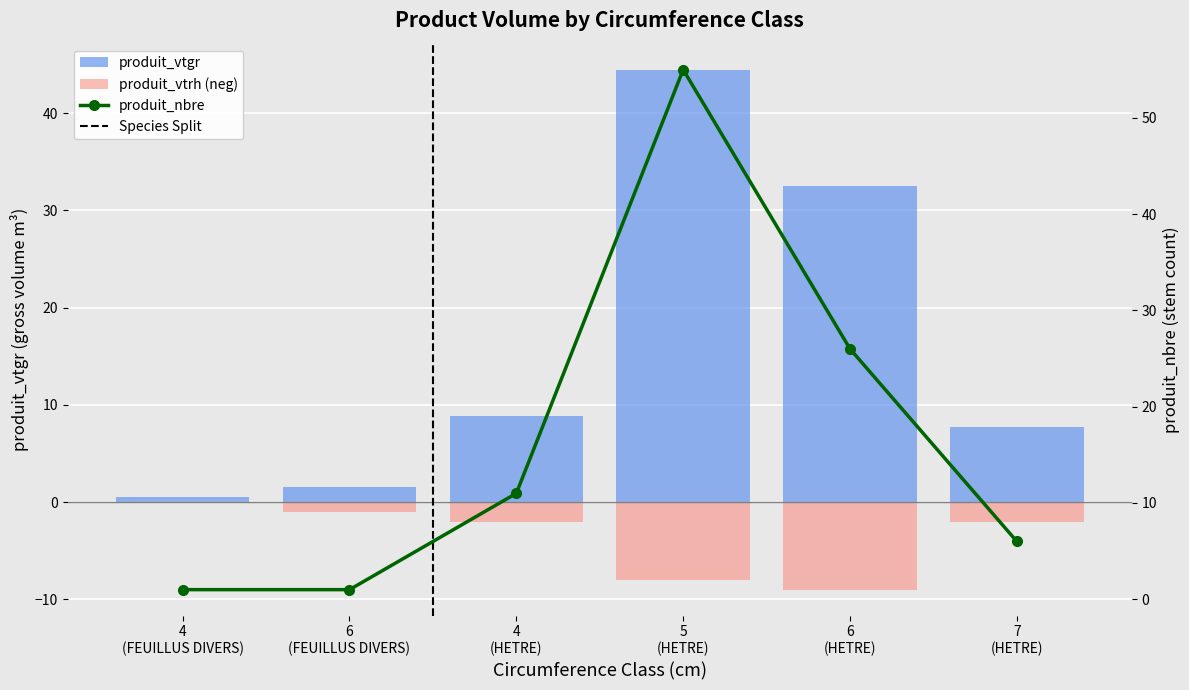

What is the spread (max minus min) of values at 5
(HETRE)?

63.0